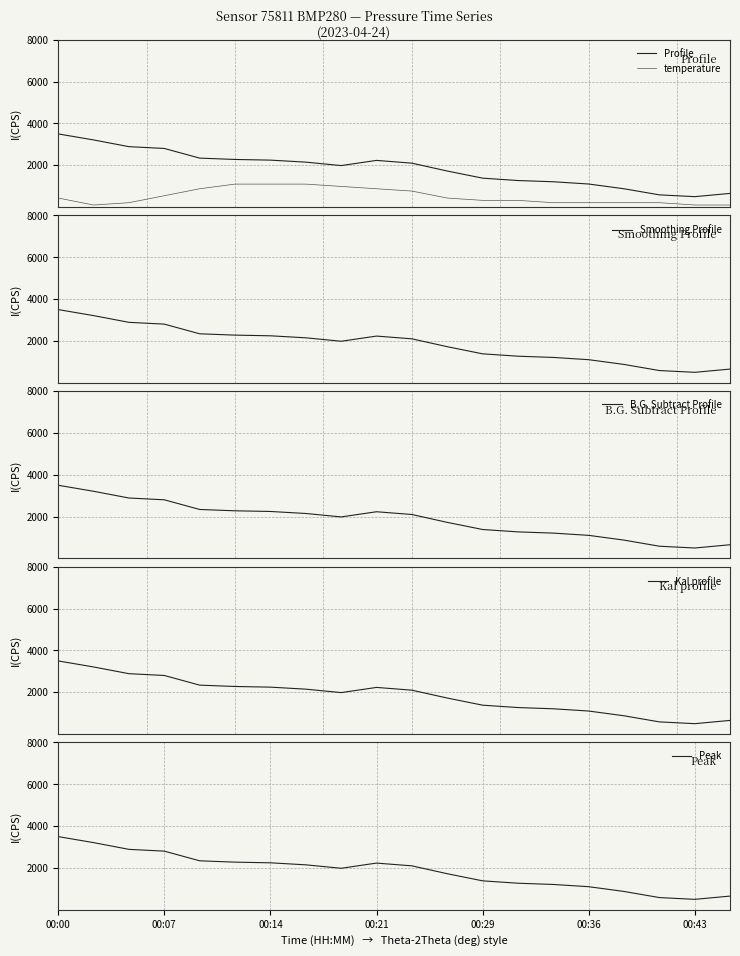

True or false: Profile and temperature intersect in this chart.

False